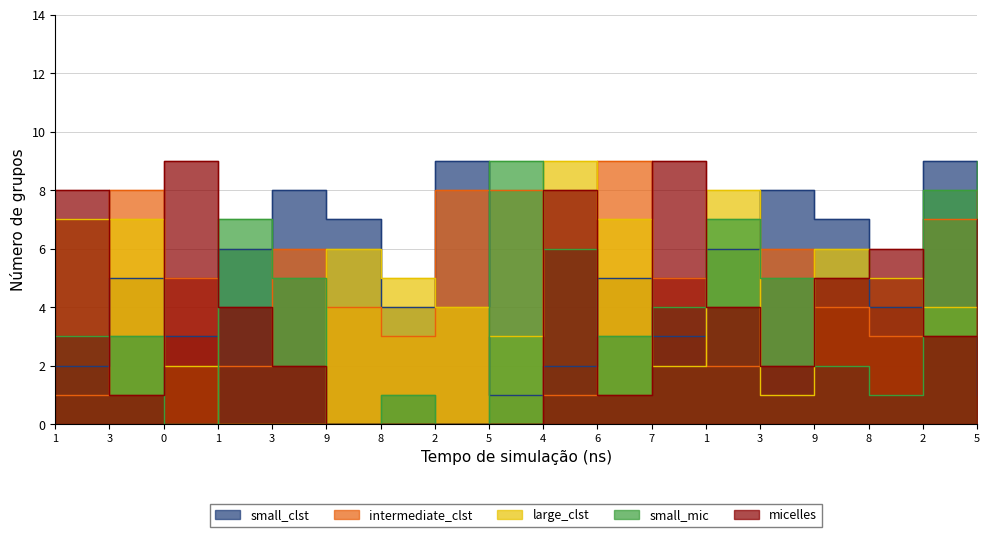

What is the difference between the col_8 values at 1 and 9?

1